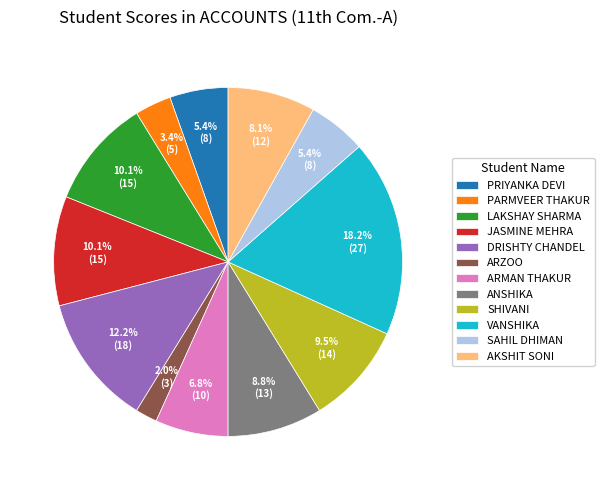

The DRISHTY CHANDEL slice represents 1% of the pie. True or false?

False